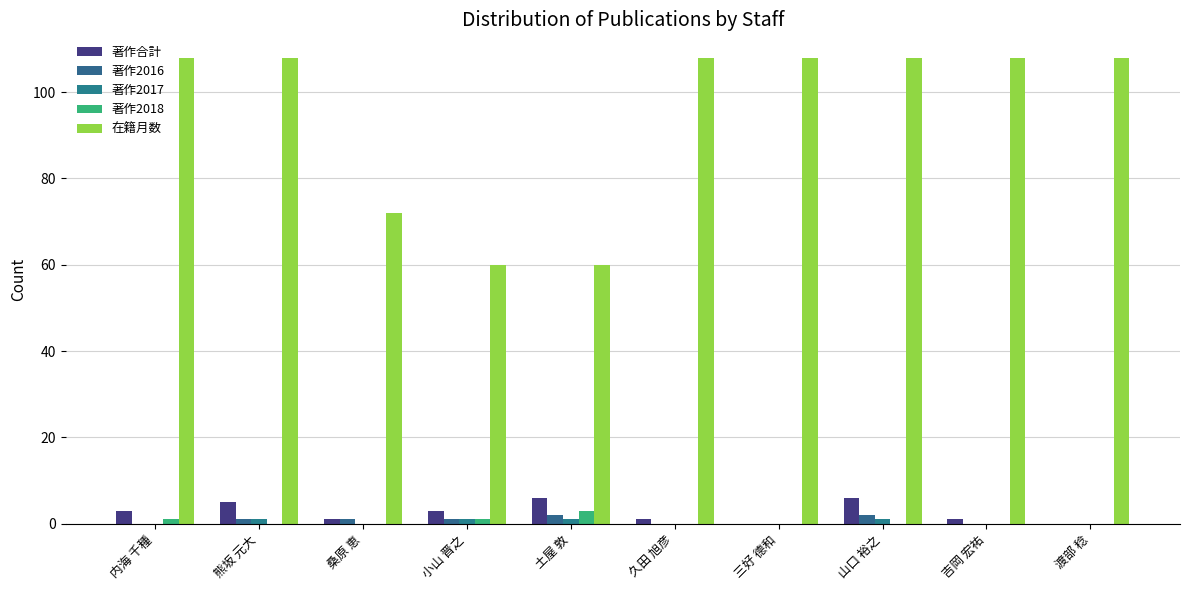

What is the difference between the highest and lowest values at 土屋 敦?

59